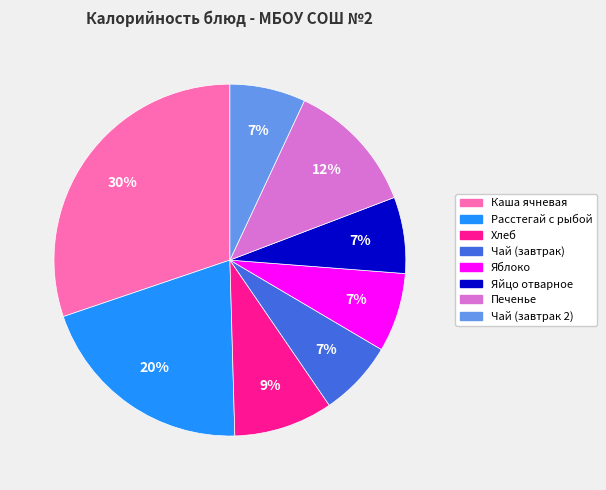

Is there any slice that represents more than half of the pie?

No